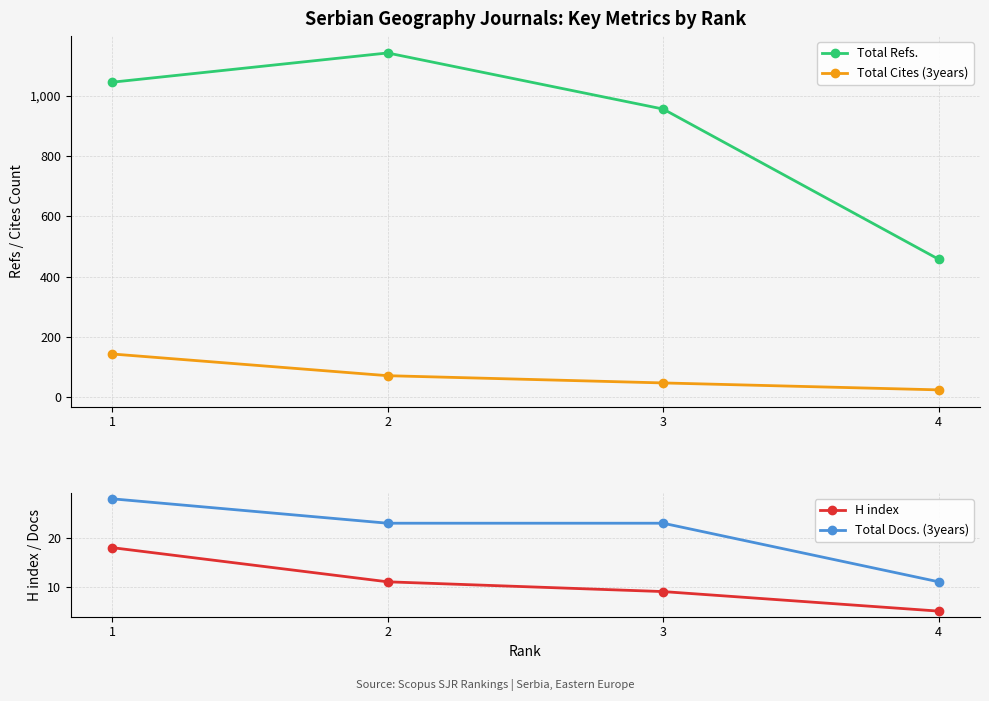

The value of H index at 4 is 7. True or false?

False